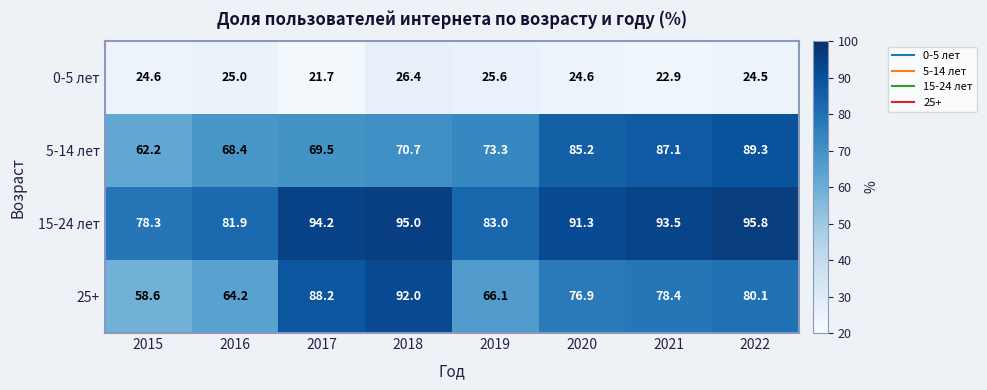

Is it true that 15-24 лет equals 95.8 at 2022?

True